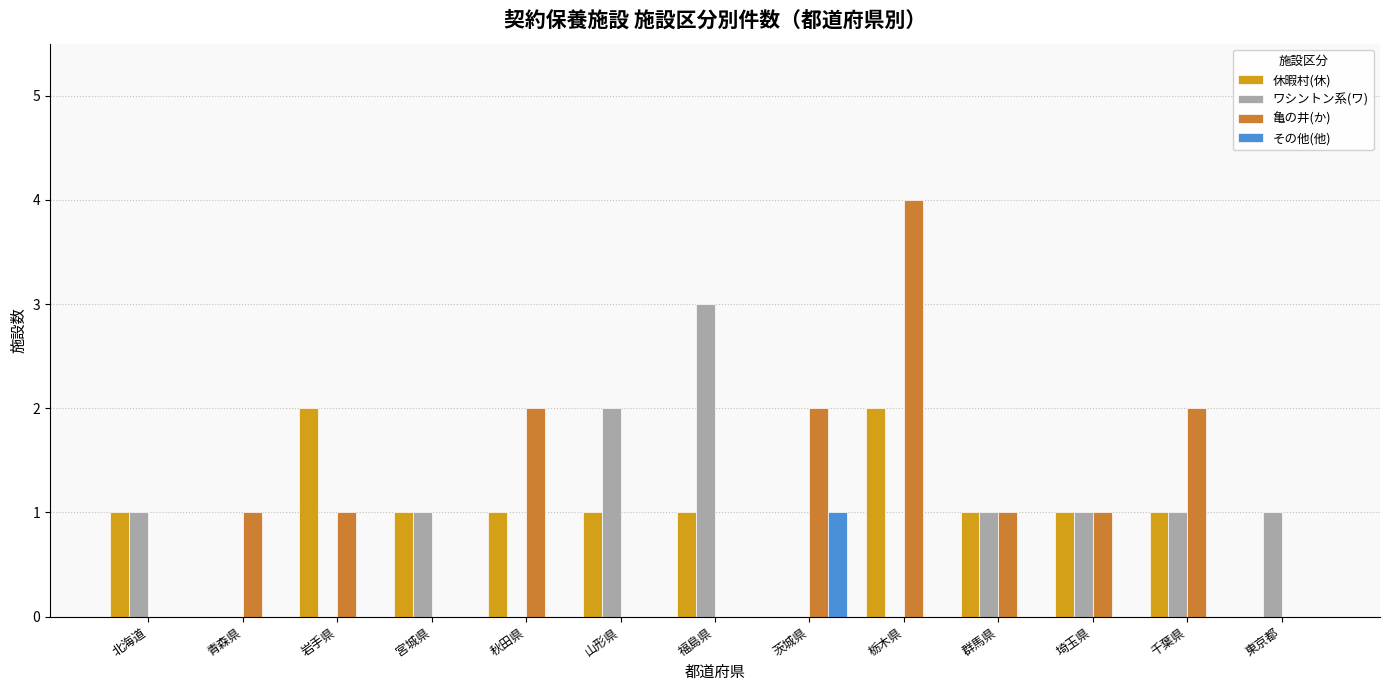

Count the number of categories in the chart.

13